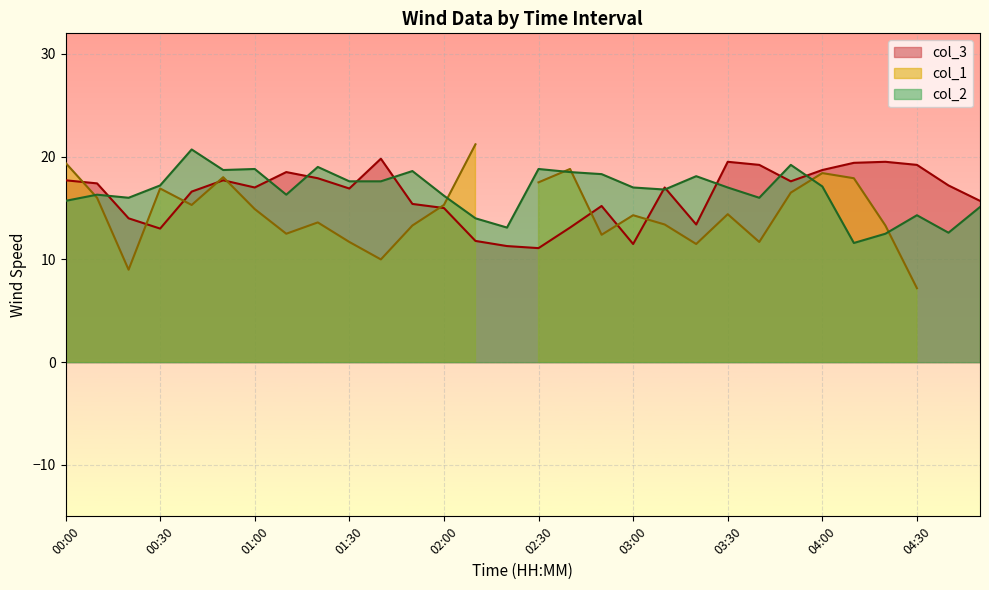

Is it true that col_3 equals 11.5 at 03:00?

True